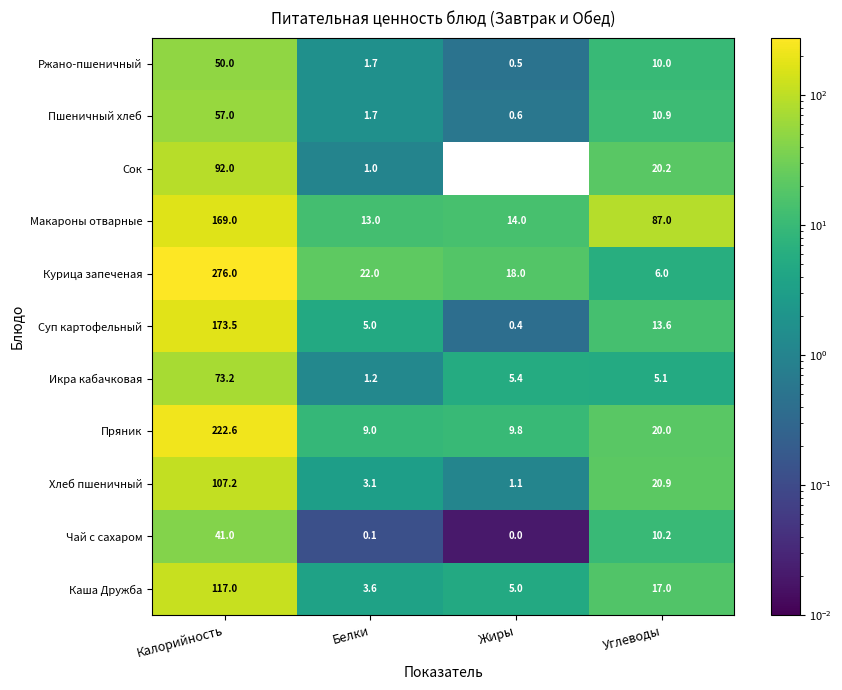

What is the greatest value displayed?

276.0